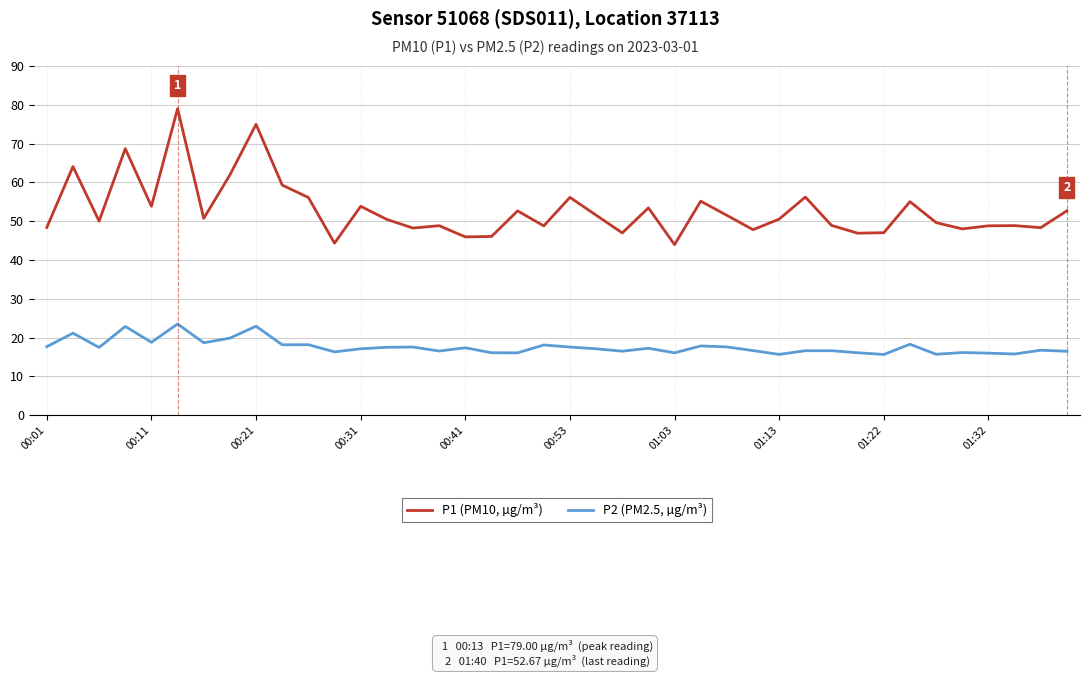

Which series has the largest total across all categories?

P1 (PM10, µg/m³)